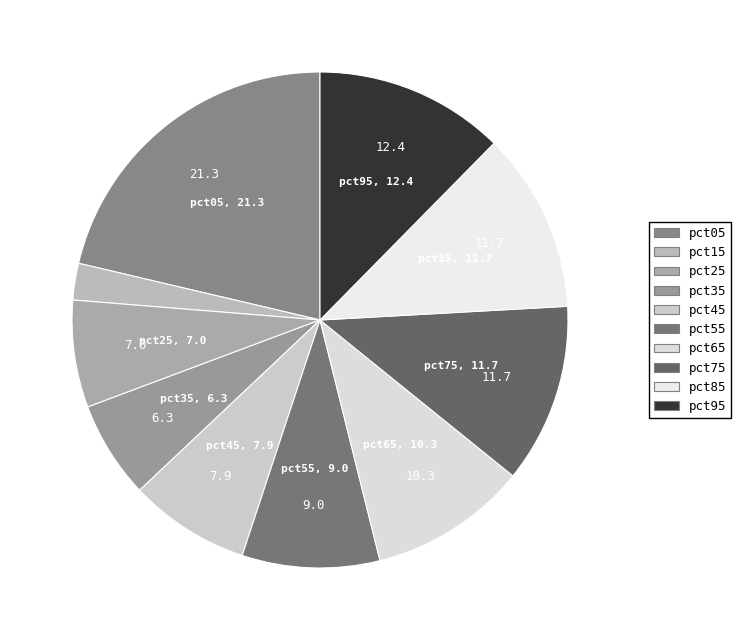

How many segments does this pie chart have?

10